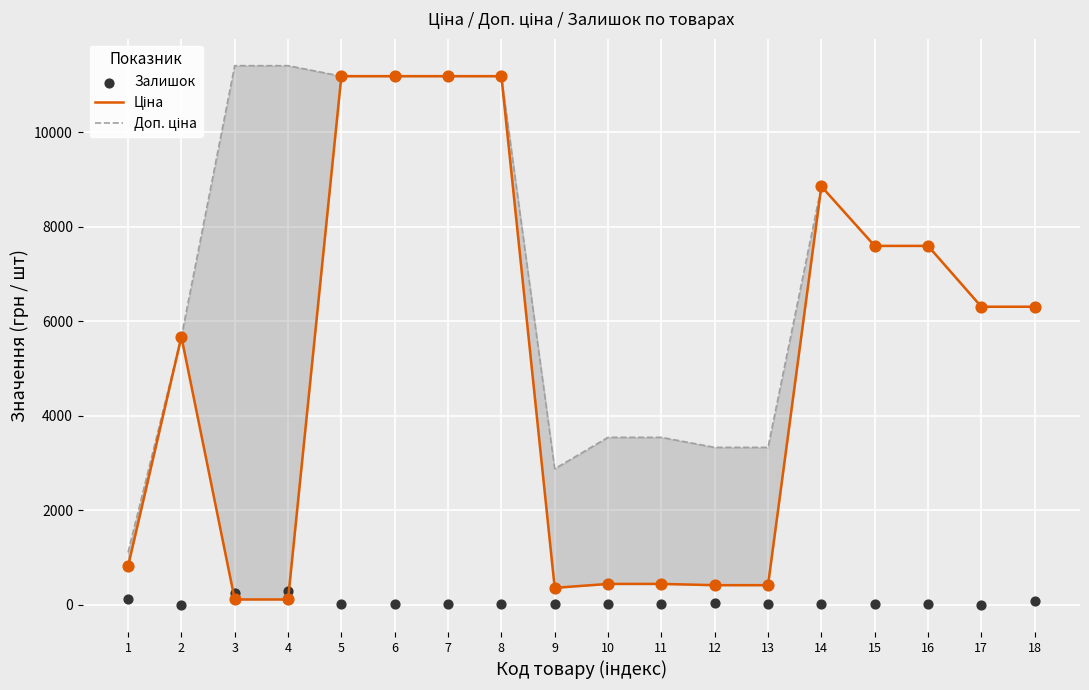

What is the total value across all series at 9?

3253.7